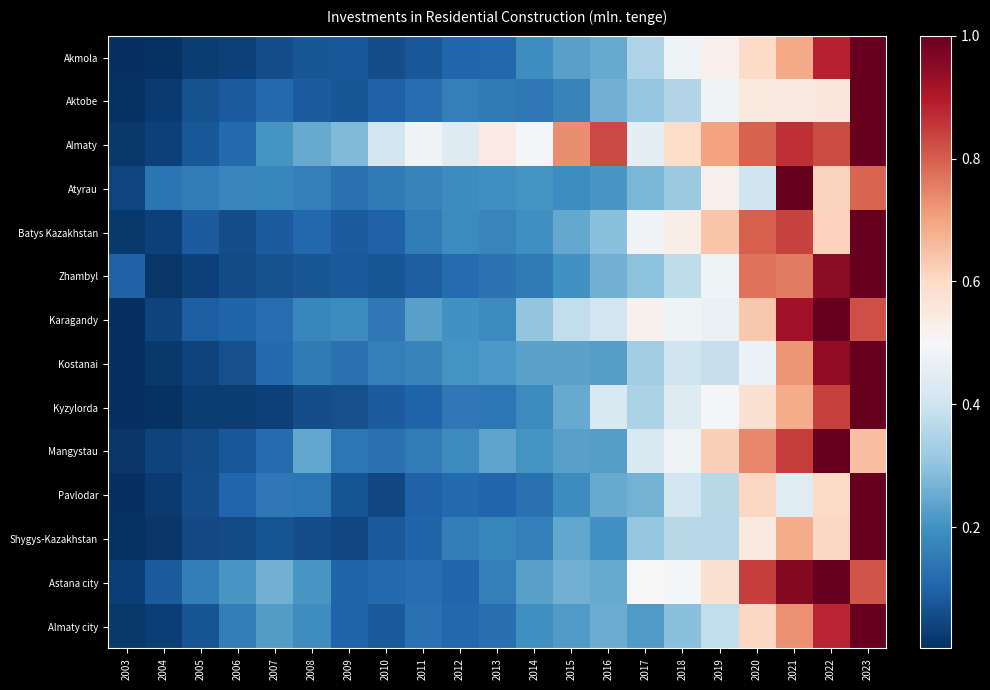

Reading right to left, transcribe all the data shown in this chart.

Akmola: 2023=1.0	2022=0.9	2021=0.7	2020=0.6	2019=0.5	2018=0.5	2017=0.3	2016=0.3	2015=0.2	2014=0.2	2013=0.1	2012=0.1	2011=0.1	2010=0.1	2009=0.1	2008=0.1	2007=0.1	2006=0.0	2005=0.0	2004=0.0	2003=0.0
Aktobe: 2023=1.0	2022=0.6	2021=0.5	2020=0.6	2019=0.5	2018=0.4	2017=0.3	2016=0.3	2015=0.2	2014=0.1	2013=0.1	2012=0.2	2011=0.1	2010=0.1	2009=0.1	2008=0.1	2007=0.1	2006=0.1	2005=0.1	2004=0.0	2003=0.0
Almaty: 2023=1.0	2022=0.8	2021=0.9	2020=0.8	2019=0.7	2018=0.6	2017=0.5	2016=0.8	2015=0.7	2014=0.5	2013=0.5	2012=0.4	2011=0.5	2010=0.4	2009=0.3	2008=0.3	2007=0.2	2006=0.1	2005=0.1	2004=0.0	2003=0.0
Atyrau: 2023=0.8	2022=0.6	2021=1.0	2020=0.4	2019=0.5	2018=0.3	2017=0.3	2016=0.2	2015=0.2	2014=0.2	2013=0.2	2012=0.2	2011=0.2	2010=0.1	2009=0.1	2008=0.2	2007=0.2	2006=0.2	2005=0.2	2004=0.1	2003=0.0
Batys Kazakhstan: 2023=1.0	2022=0.6	2021=0.8	2020=0.8	2019=0.6	2018=0.5	2017=0.5	2016=0.3	2015=0.2	2014=0.2	2013=0.2	2012=0.2	2011=0.2	2010=0.1	2009=0.1	2008=0.1	2007=0.1	2006=0.1	2005=0.1	2004=0.0	2003=0.0
Zhambyl: 2023=1.0	2022=0.9	2021=0.8	2020=0.8	2019=0.5	2018=0.4	2017=0.3	2016=0.3	2015=0.2	2014=0.1	2013=0.1	2012=0.1	2011=0.1	2010=0.1	2009=0.1	2008=0.1	2007=0.1	2006=0.1	2005=0.0	2004=0.0	2003=0.1
Karagandy: 2023=0.8	2022=1.0	2021=0.9	2020=0.6	2019=0.5	2018=0.5	2017=0.5	2016=0.4	2015=0.4	2014=0.3	2013=0.2	2012=0.2	2011=0.2	2010=0.1	2009=0.2	2008=0.2	2007=0.1	2006=0.1	2005=0.1	2004=0.0	2003=0.0
Kostanai: 2023=1.0	2022=0.9	2021=0.7	2020=0.5	2019=0.4	2018=0.4	2017=0.3	2016=0.2	2015=0.2	2014=0.2	2013=0.2	2012=0.2	2011=0.2	2010=0.2	2009=0.1	2008=0.1	2007=0.1	2006=0.1	2005=0.0	2004=0.0	2003=0.0
Kyzylorda: 2023=1.0	2022=0.8	2021=0.7	2020=0.6	2019=0.5	2018=0.4	2017=0.3	2016=0.4	2015=0.3	2014=0.2	2013=0.1	2012=0.1	2011=0.1	2010=0.1	2009=0.1	2008=0.1	2007=0.0	2006=0.0	2005=0.0	2004=0.0	2003=0.0
Mangystau: 2023=0.7	2022=1.0	2021=0.8	2020=0.7	2019=0.6	2018=0.5	2017=0.4	2016=0.2	2015=0.2	2014=0.2	2013=0.2	2012=0.2	2011=0.2	2010=0.1	2009=0.1	2008=0.2	2007=0.1	2006=0.1	2005=0.1	2004=0.0	2003=0.0
Pavlodar: 2023=1.0	2022=0.6	2021=0.4	2020=0.6	2019=0.4	2018=0.4	2017=0.3	2016=0.3	2015=0.2	2014=0.1	2013=0.1	2012=0.1	2011=0.1	2010=0.0	2009=0.1	2008=0.1	2007=0.1	2006=0.1	2005=0.1	2004=0.0	2003=0.0
Shygys-Kazakhstan: 2023=1.0	2022=0.6	2021=0.7	2020=0.5	2019=0.4	2018=0.4	2017=0.3	2016=0.2	2015=0.2	2014=0.2	2013=0.2	2012=0.2	2011=0.1	2010=0.1	2009=0.0	2008=0.1	2007=0.1	2006=0.1	2005=0.1	2004=0.0	2003=0.0
Astana city: 2023=0.8	2022=1.0	2021=1.0	2020=0.8	2019=0.6	2018=0.5	2017=0.5	2016=0.2	2015=0.3	2014=0.2	2013=0.2	2012=0.1	2011=0.1	2010=0.1	2009=0.1	2008=0.2	2007=0.3	2006=0.2	2005=0.2	2004=0.1	2003=0.0
Almaty city: 2023=1.0	2022=0.9	2021=0.7	2020=0.6	2019=0.4	2018=0.3	2017=0.2	2016=0.3	2015=0.2	2014=0.2	2013=0.1	2012=0.1	2011=0.1	2010=0.1	2009=0.1	2008=0.2	2007=0.2	2006=0.2	2005=0.1	2004=0.0	2003=0.0